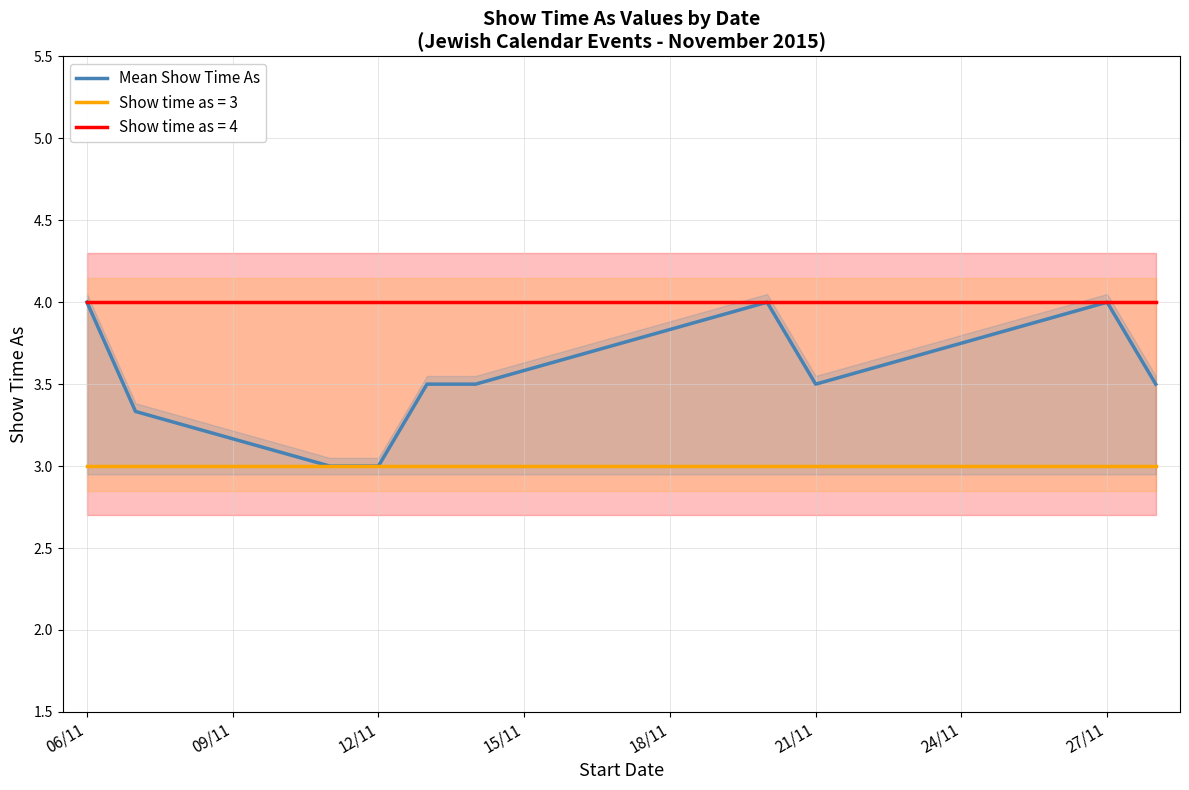

How many data points does each series have?

10